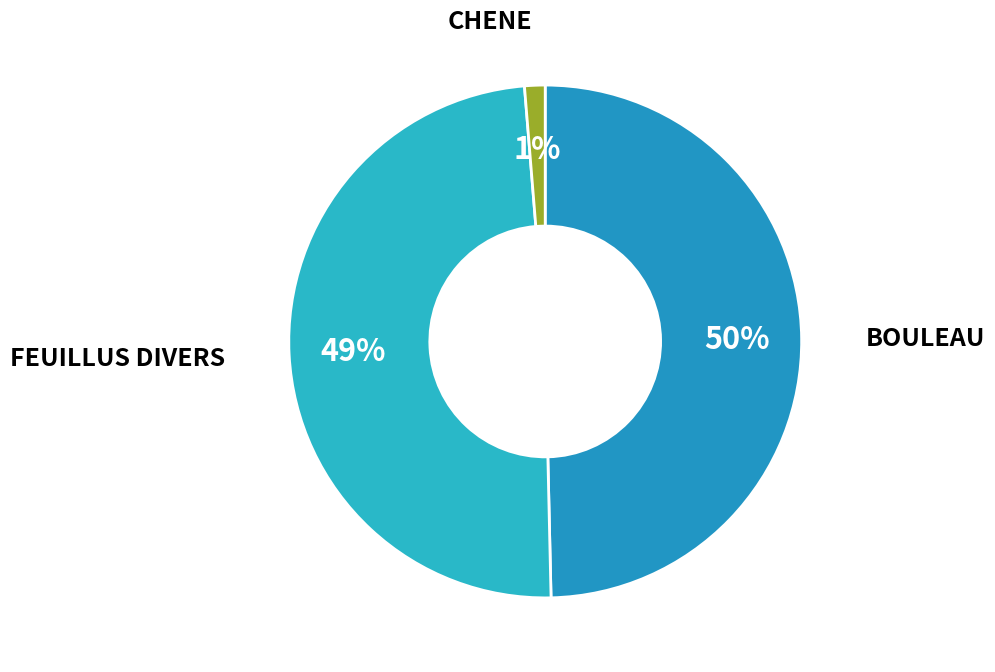

What is the largest slice in the pie chart?

BOULEAU